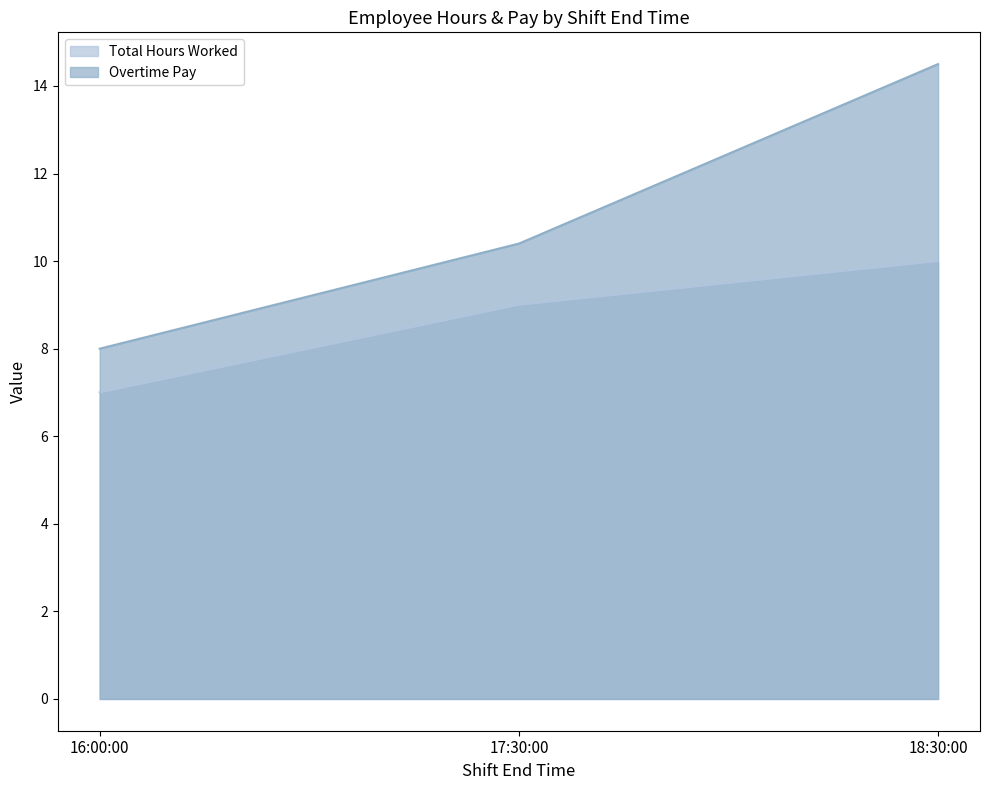

What is the total value across all series at 18:30:00?

24.5